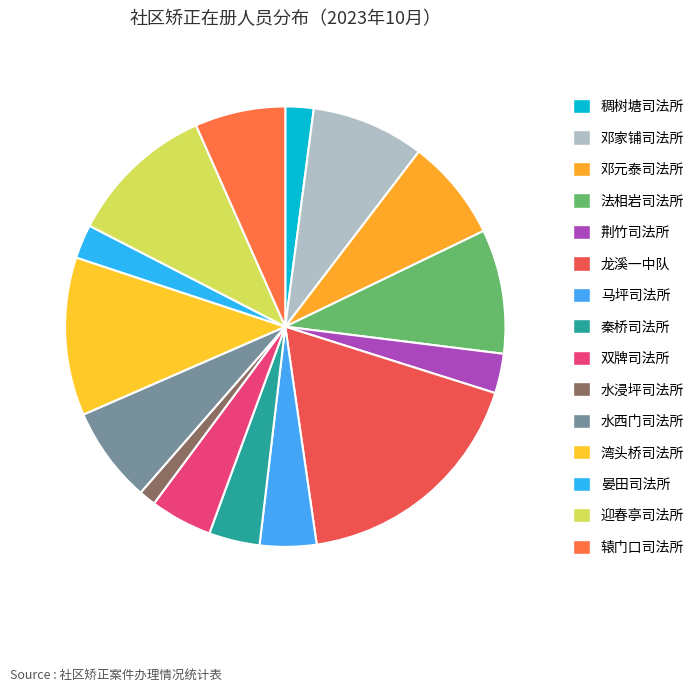

True or false: 龙溪一中队 accounts for 18% of the total.

True